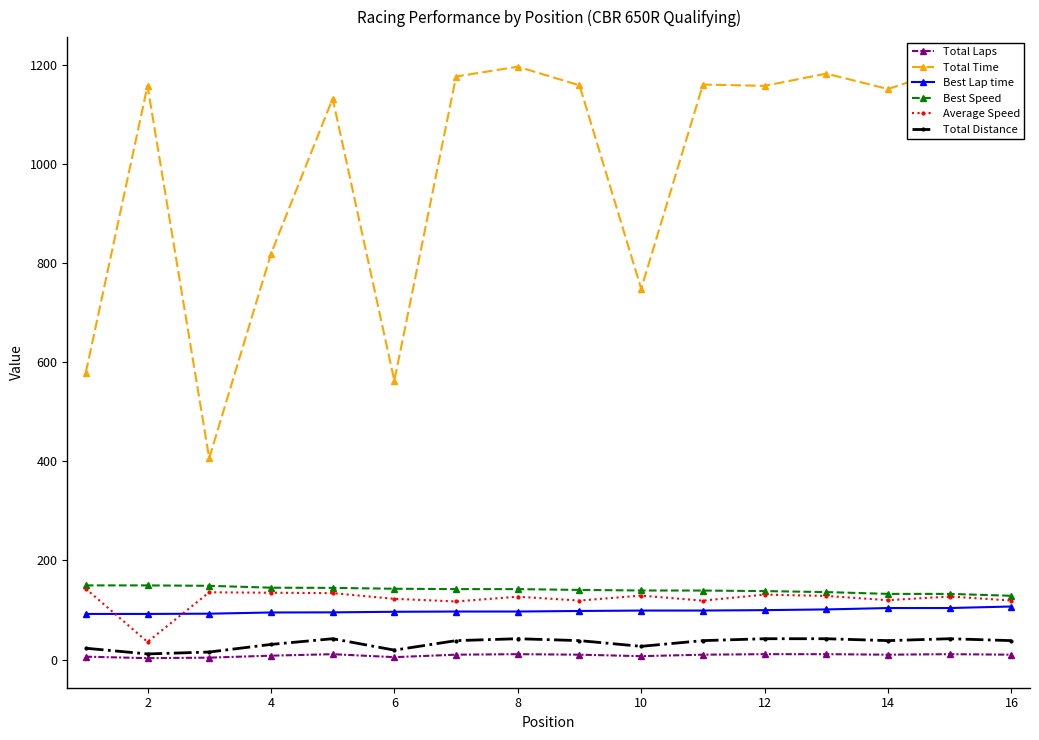

What is the lowest value of the Average Speed series?

35.8